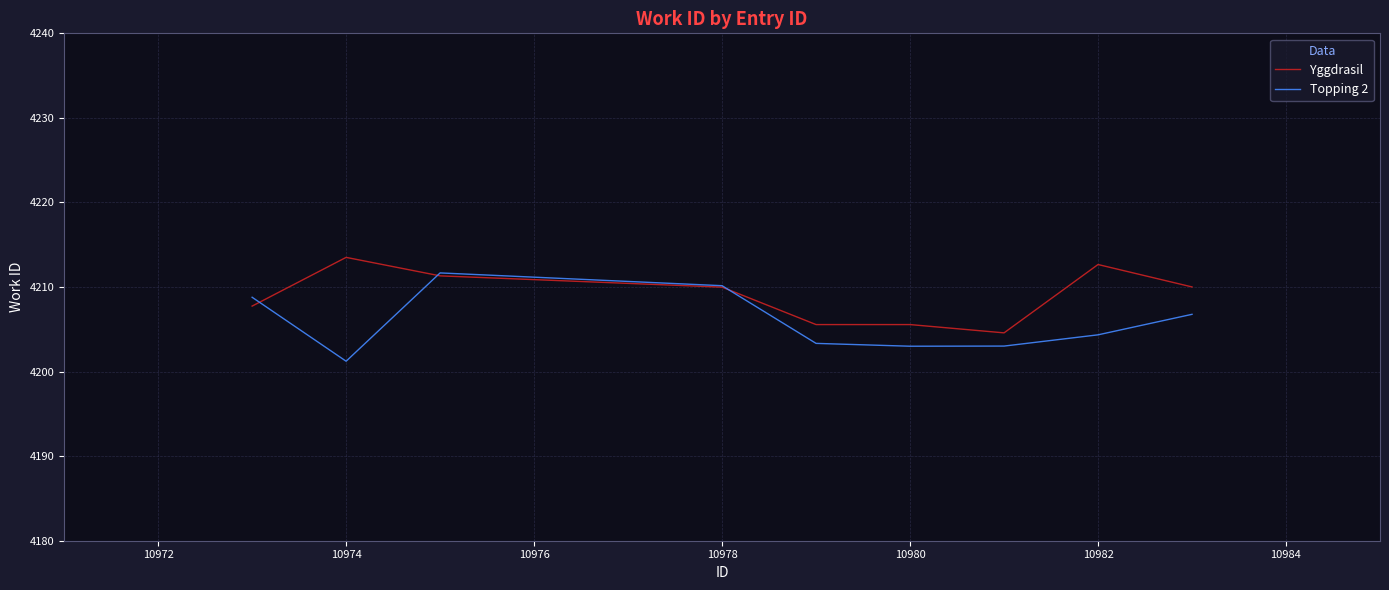

What is the minimum value shown in the chart?

4201.2